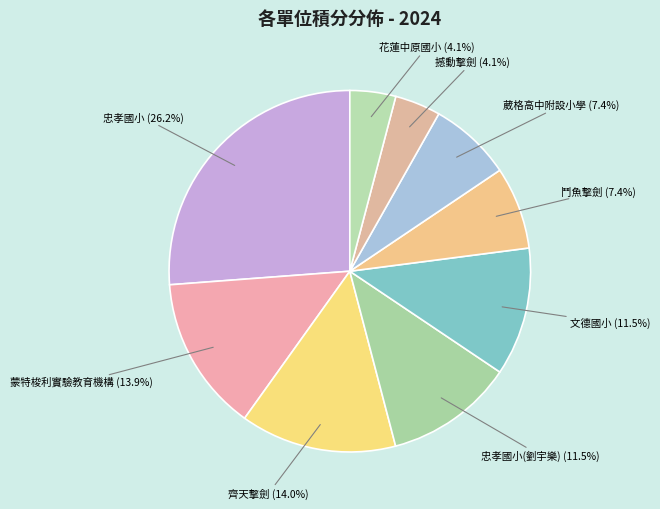

Approximately how many times larger is the value at 花蓮中原國小 compared to 齊天擊劍?

0.3